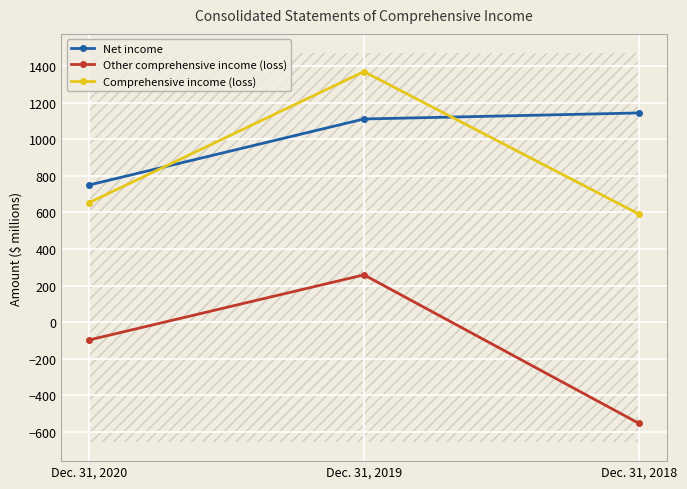

How many lines are shown in the chart?

3